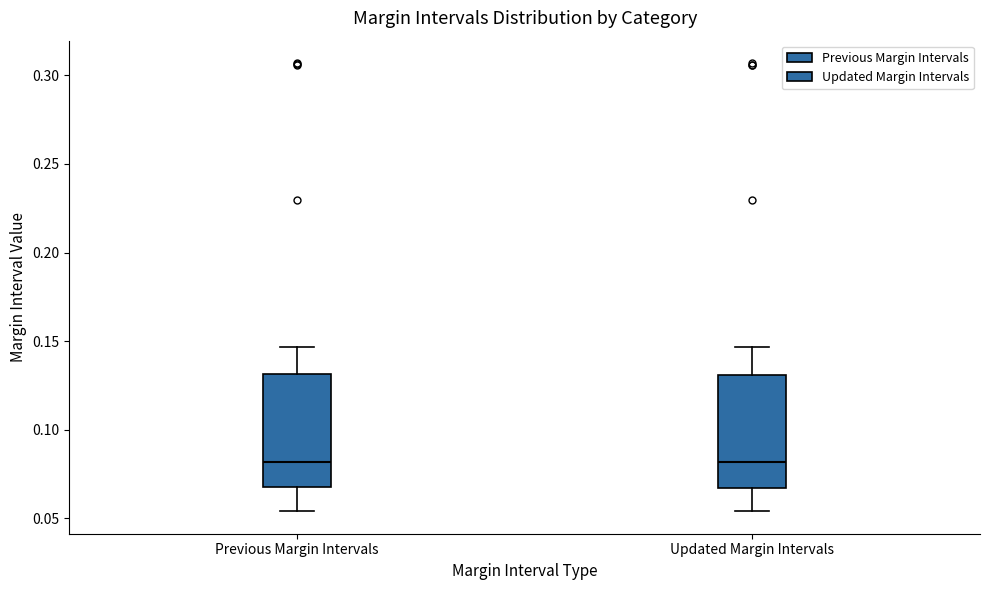

Where does the lower whisker of the box for Previous Margin Intervals end on the y-axis? The values are not printed on the chart, so give them approximately, as read against the axis.

0.055